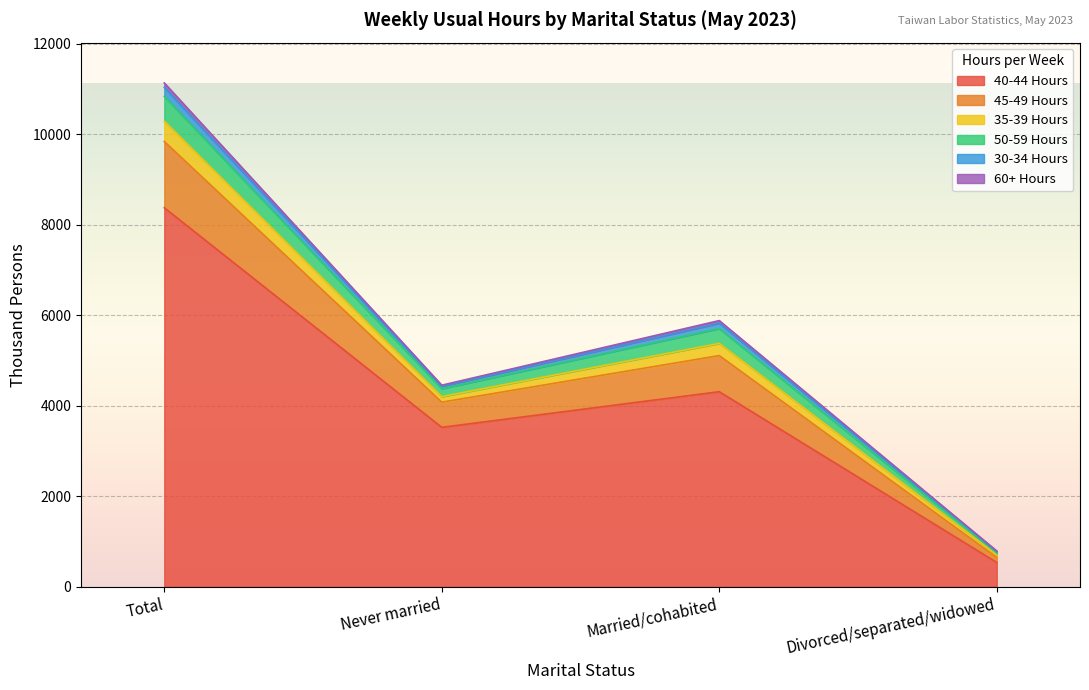

How many values in the 40-44 Hours series exceed 4311?

1